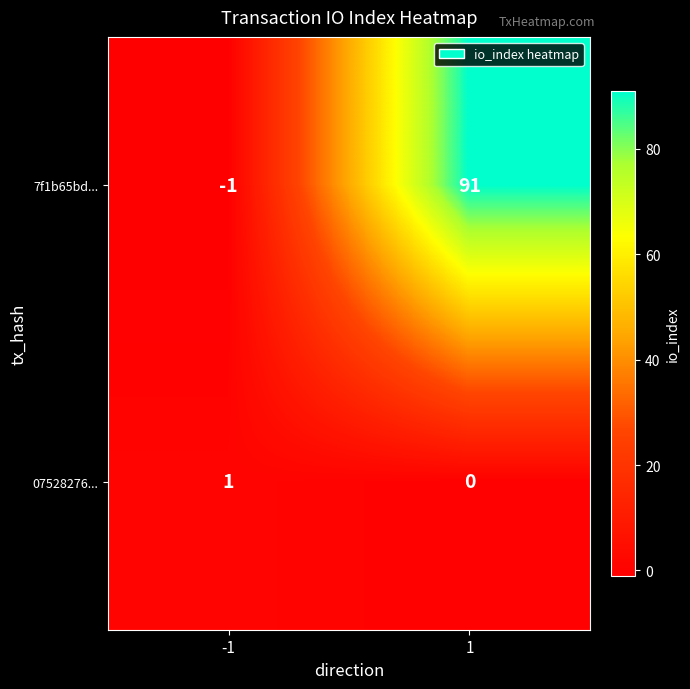

How many values in 7f1b65bd... are below zero?

1